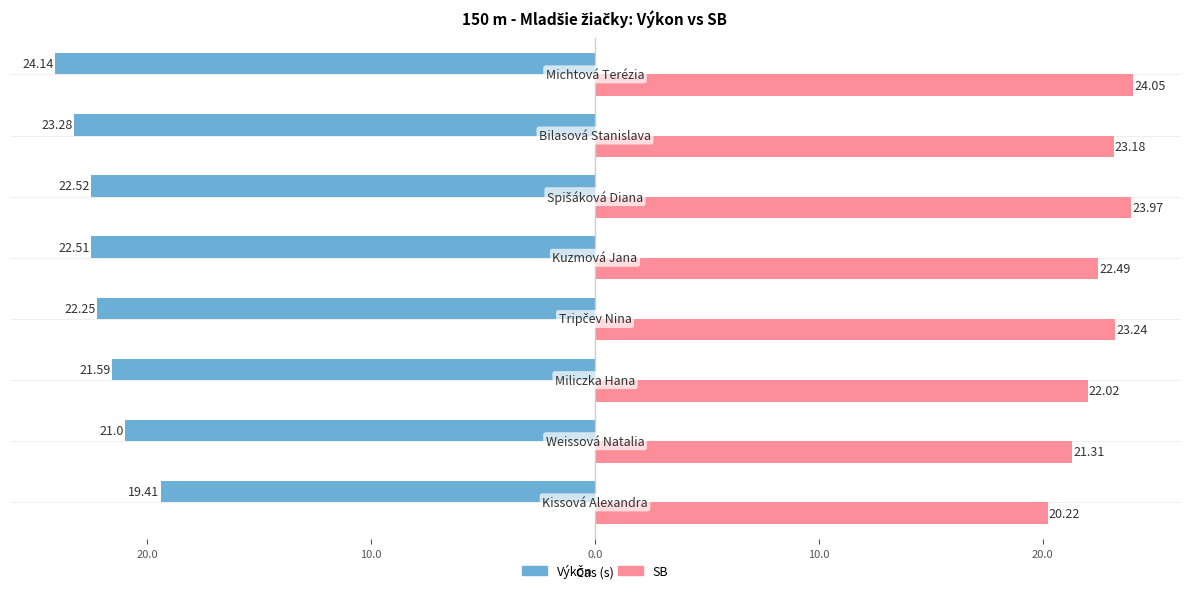

What are all the series names shown in the legend?

Výkon, SB